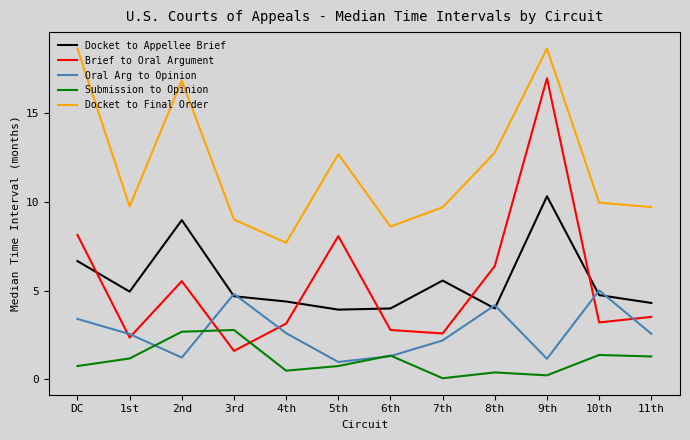

At which label does Docket to Appellee Brief first exceed 4?

DC